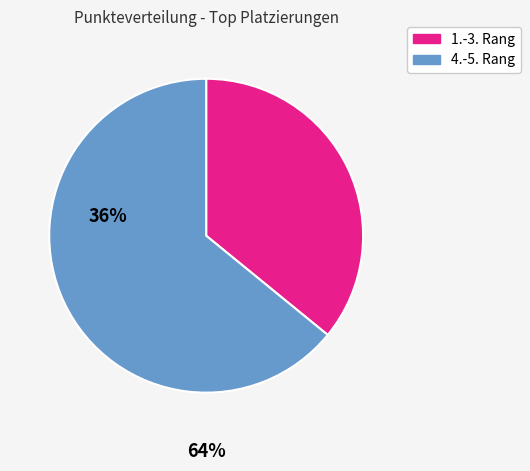

Is there any slice that represents more than half of the pie?

Yes